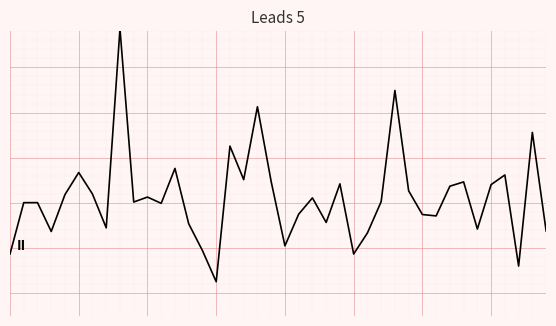

Does the chart display data point markers on the line(s)?

No